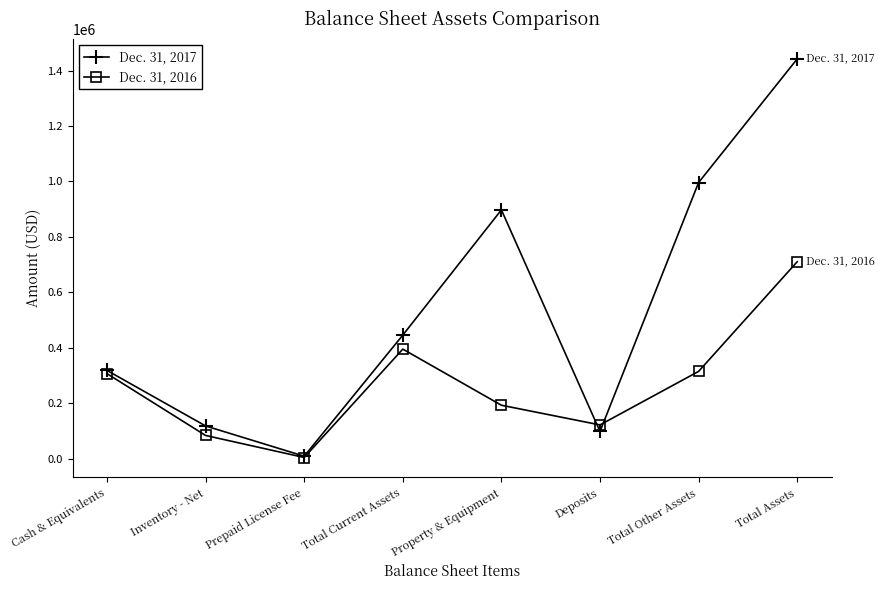

What is the average value of the Dec. 31, 2016 series?

266388